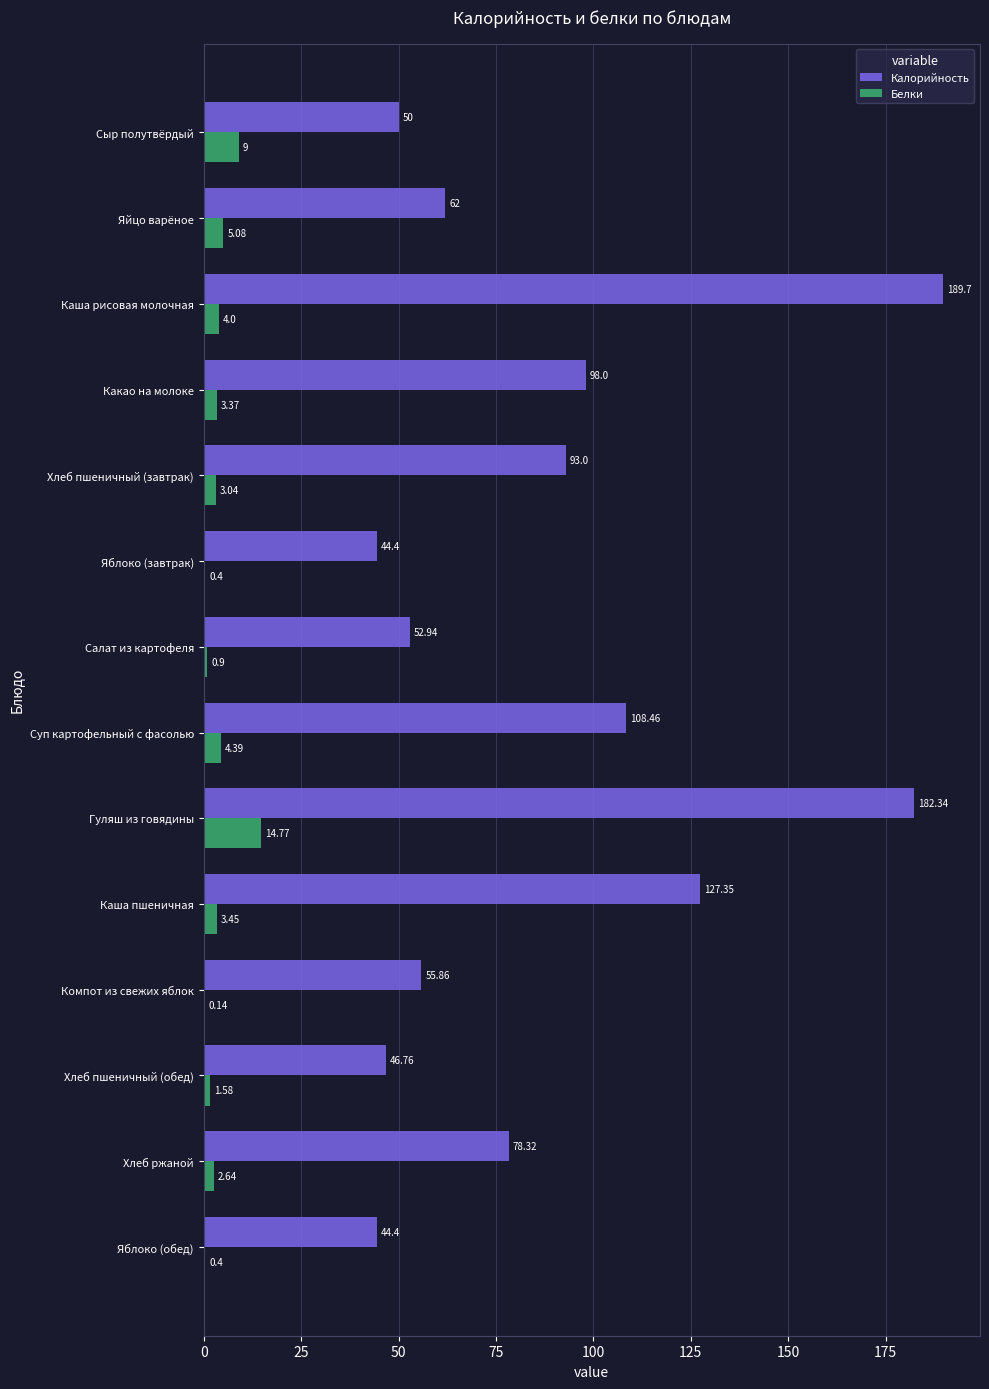

At which label is Калорийность closest to 117?

Суп картофельный с фасолью